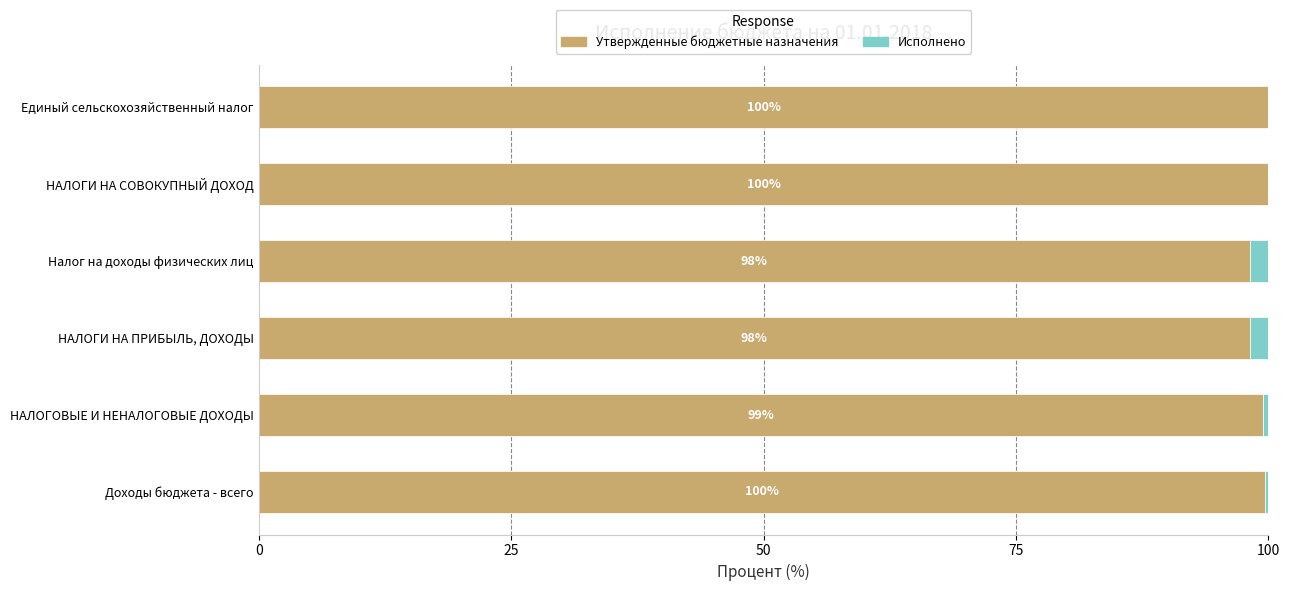

What is the difference between the maximum and minimum values in the Утвержденные бюджетные назначения series?

1.8